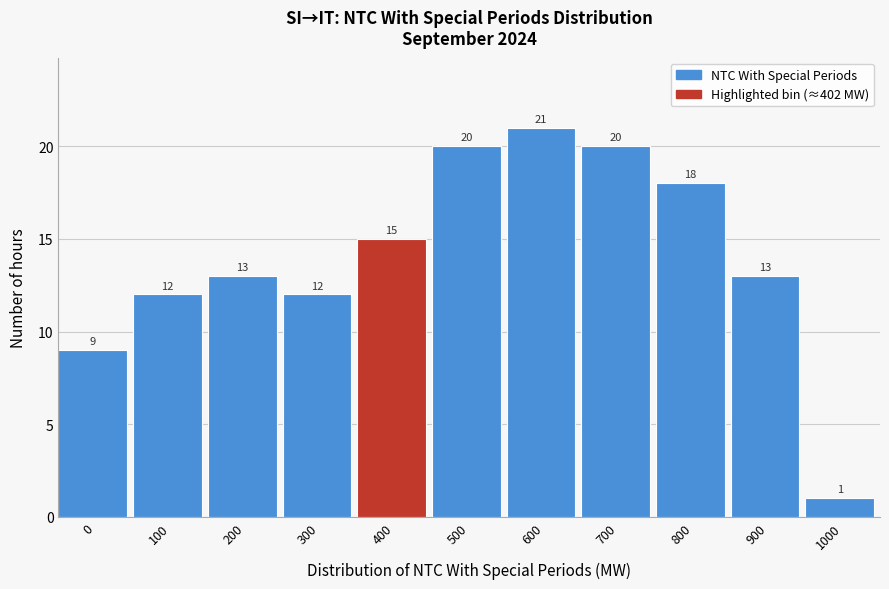

Reading left to right, list all the values displayed in this chart.

0=9	100=12	200=13	300=12	400=15	500=20	600=21	700=20	800=18	900=13	1000=1